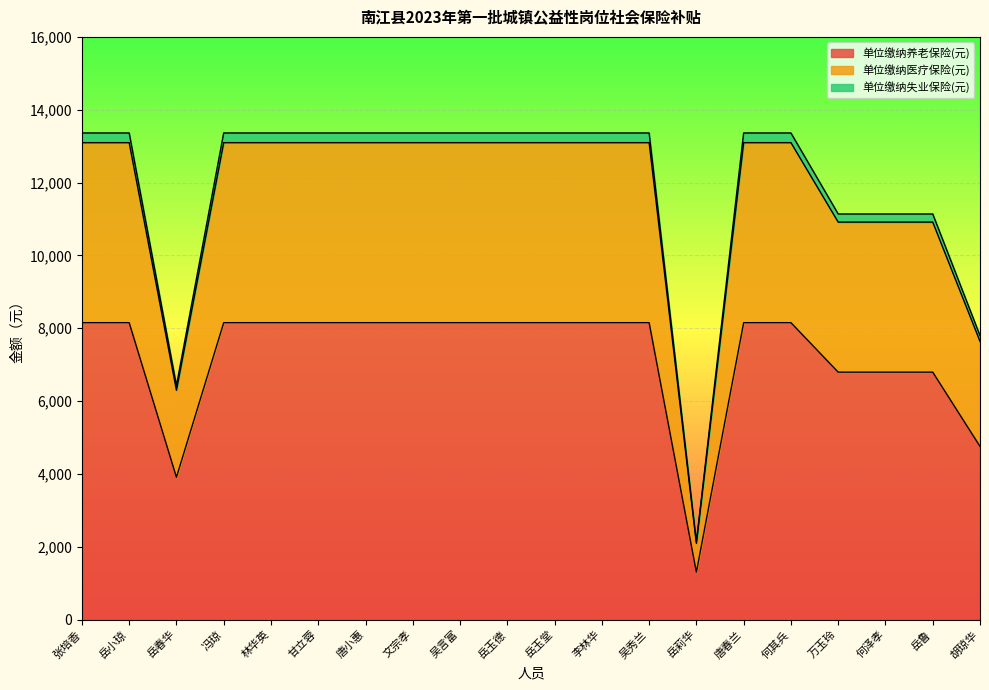

How many data points in 单位缴纳失业保险(元) are less than 13095?

6